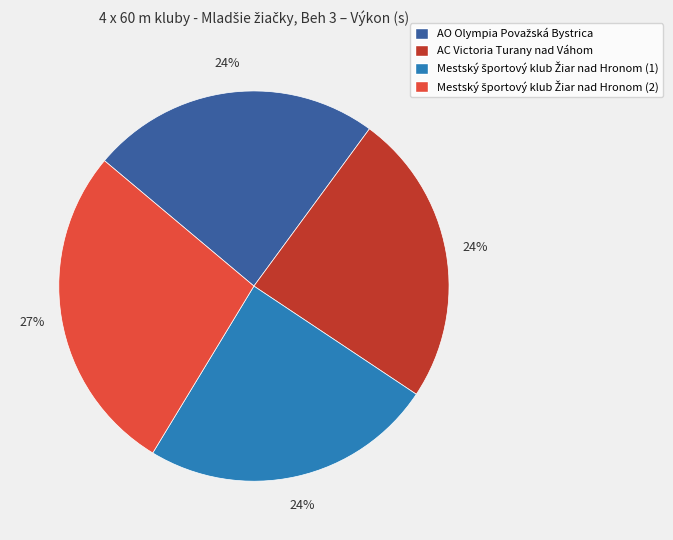

Does AC Victoria Turany nad Váhom represent more than half of the total?

No